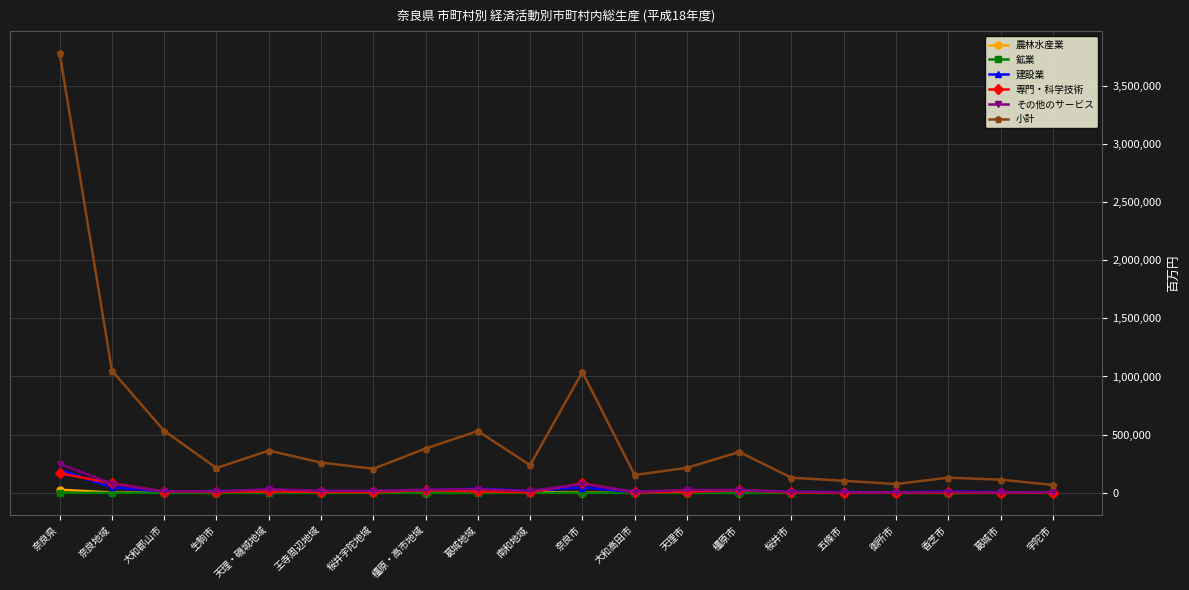

Which series has the largest total across all categories?

小計